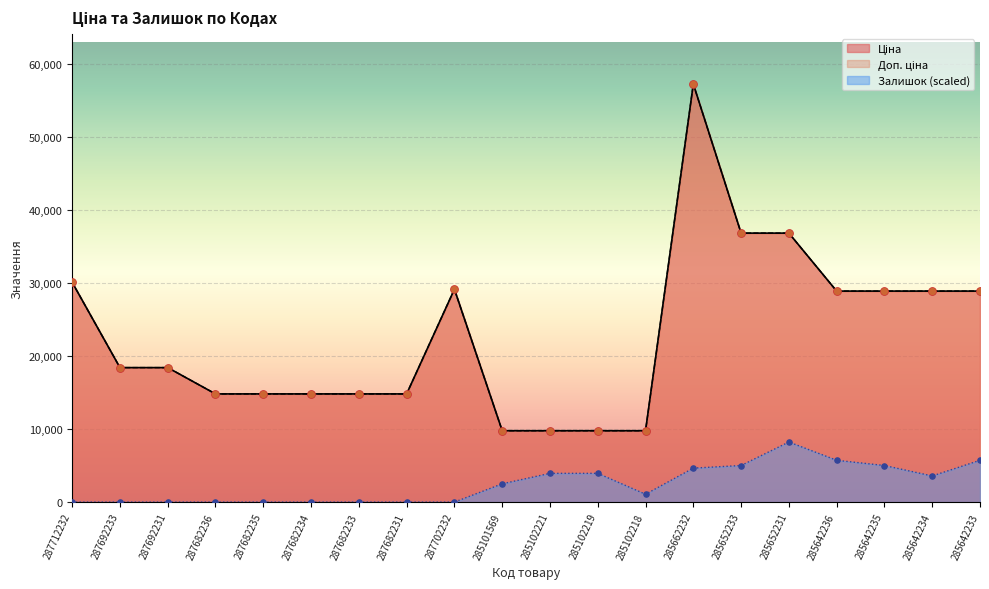

Which series has the largest Y range (max minus min)?

Ціна